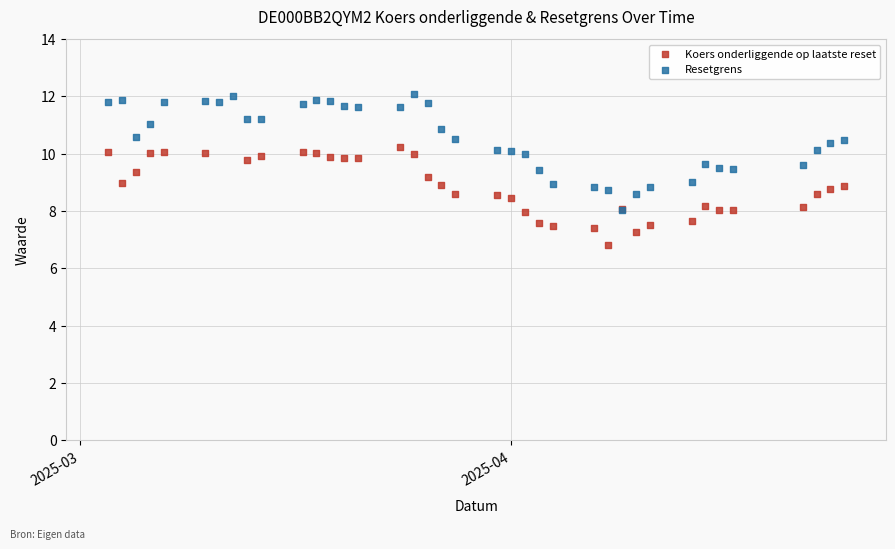

Which series contains the highest Y value?

Resetgrens